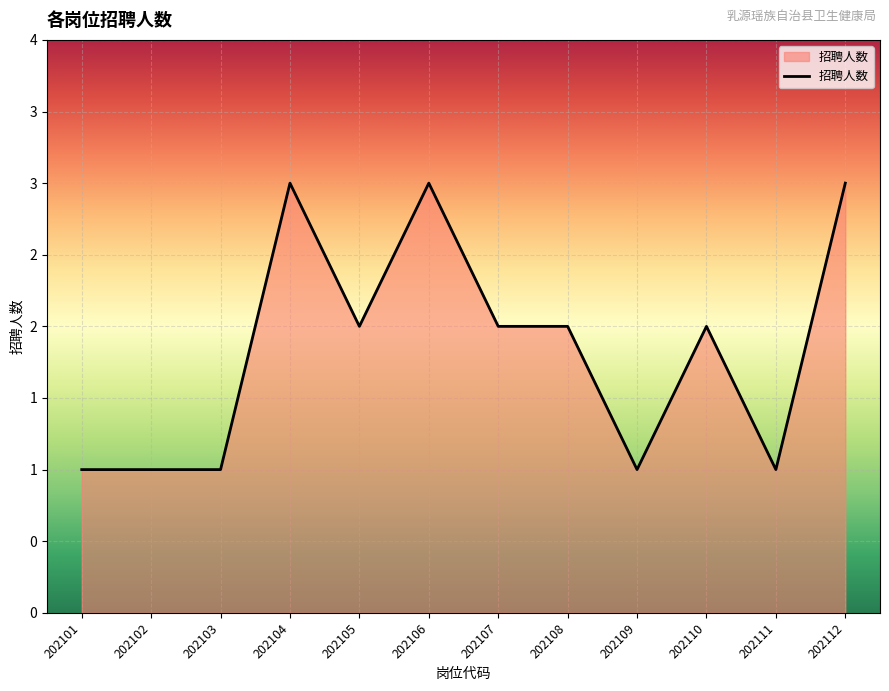

Does the chart have visible grid lines?

Yes